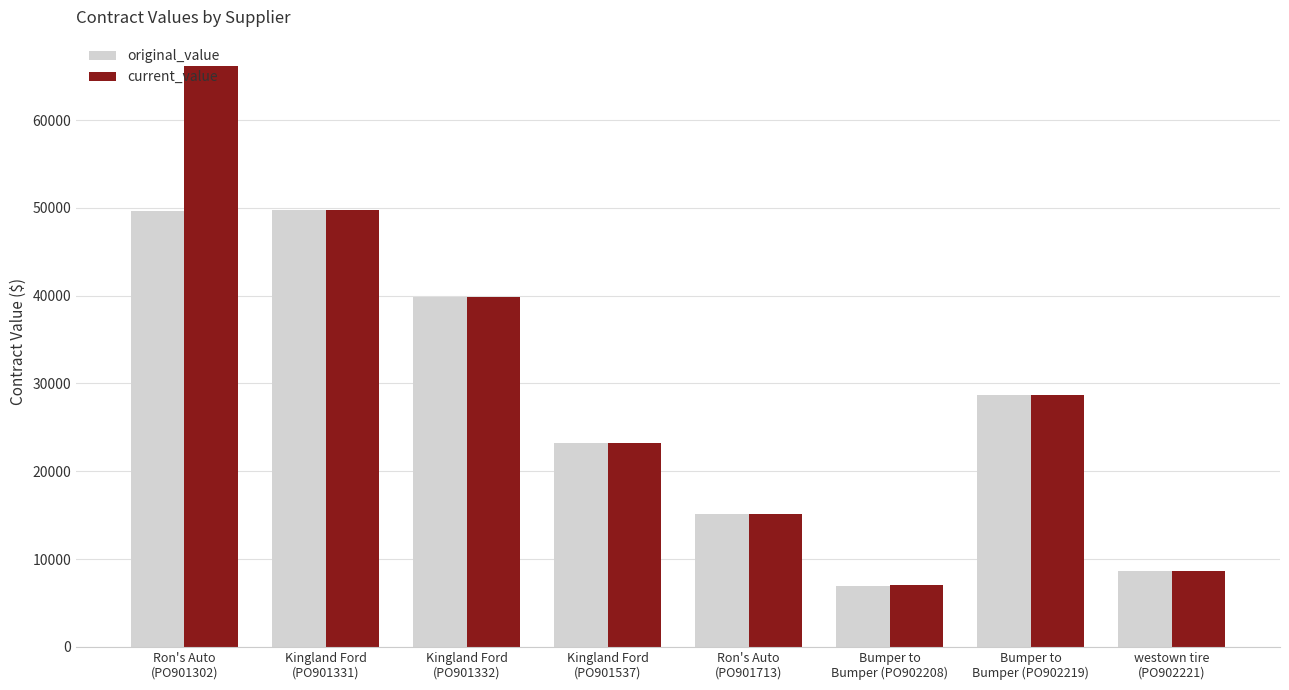

True or false: original_value has a value of 80465.5 at Kingland Ford
(PO901331).

False